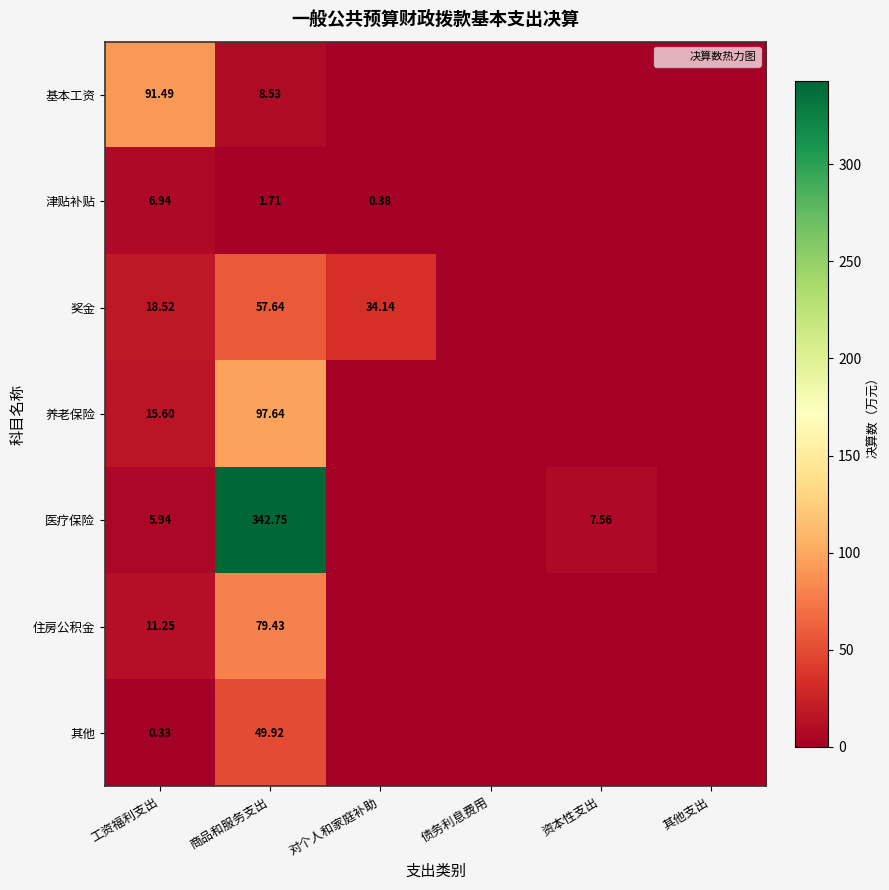

What is the maximum value shown in the chart?

342.8